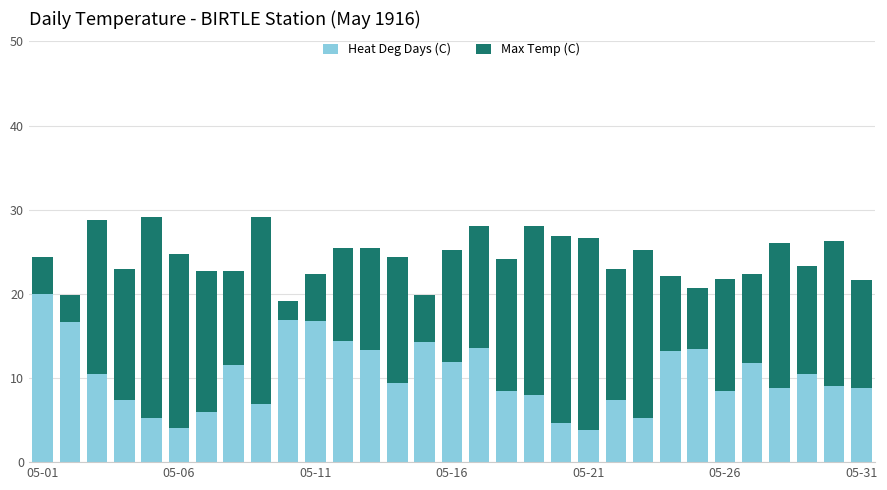

What is the sum of all Heat Deg Days (C) values?

320.7